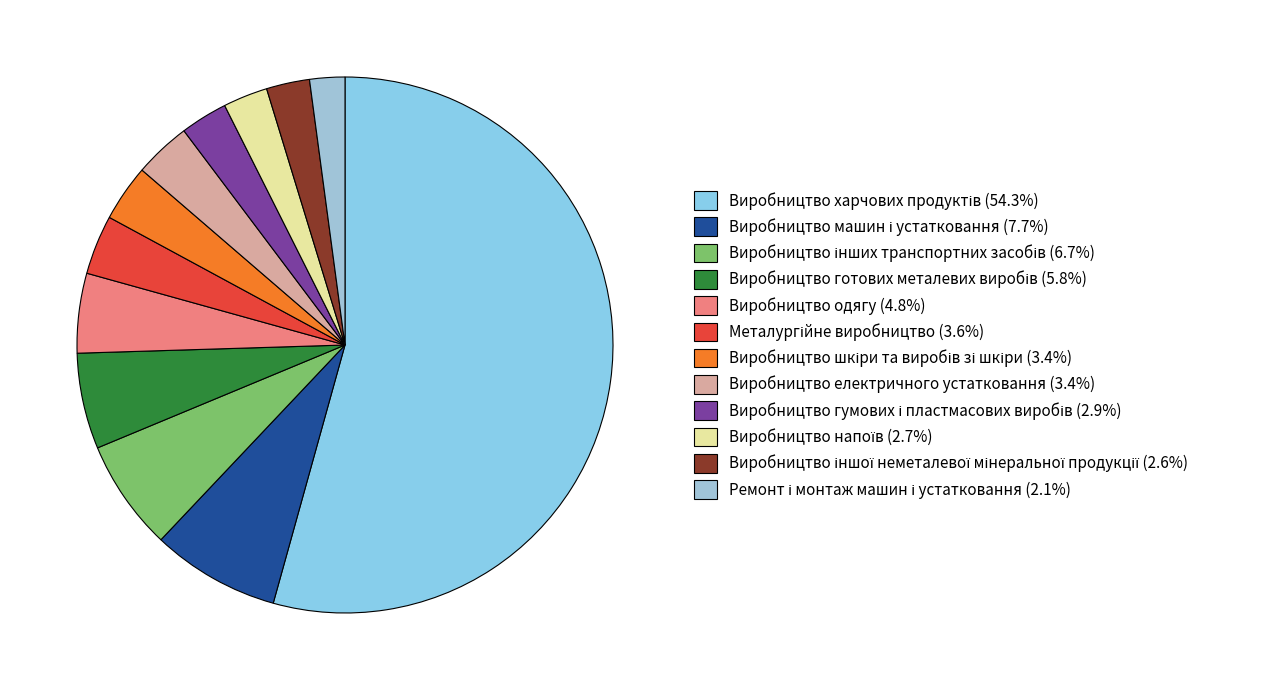

Which category has the biggest portion of the pie?

Виробництво харчових продуктів